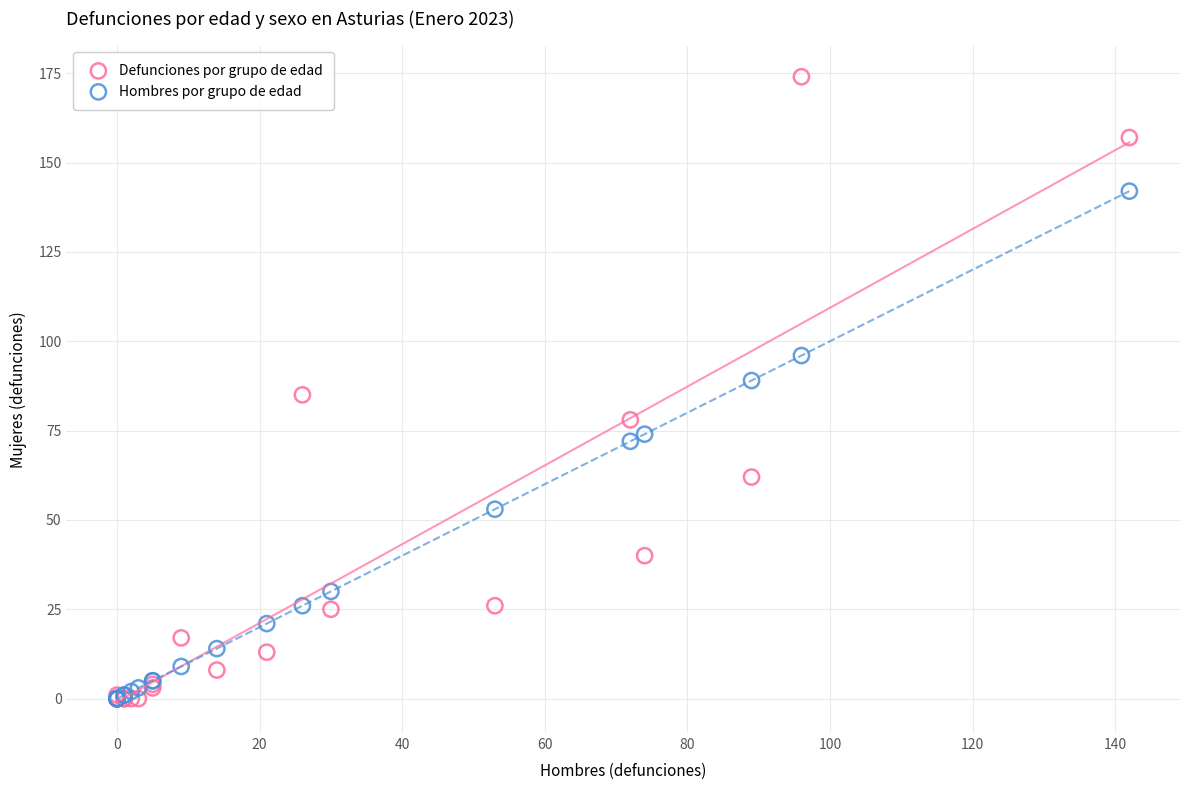

Which series has the largest Y range (max minus min)?

Defunciones por grupo de edad